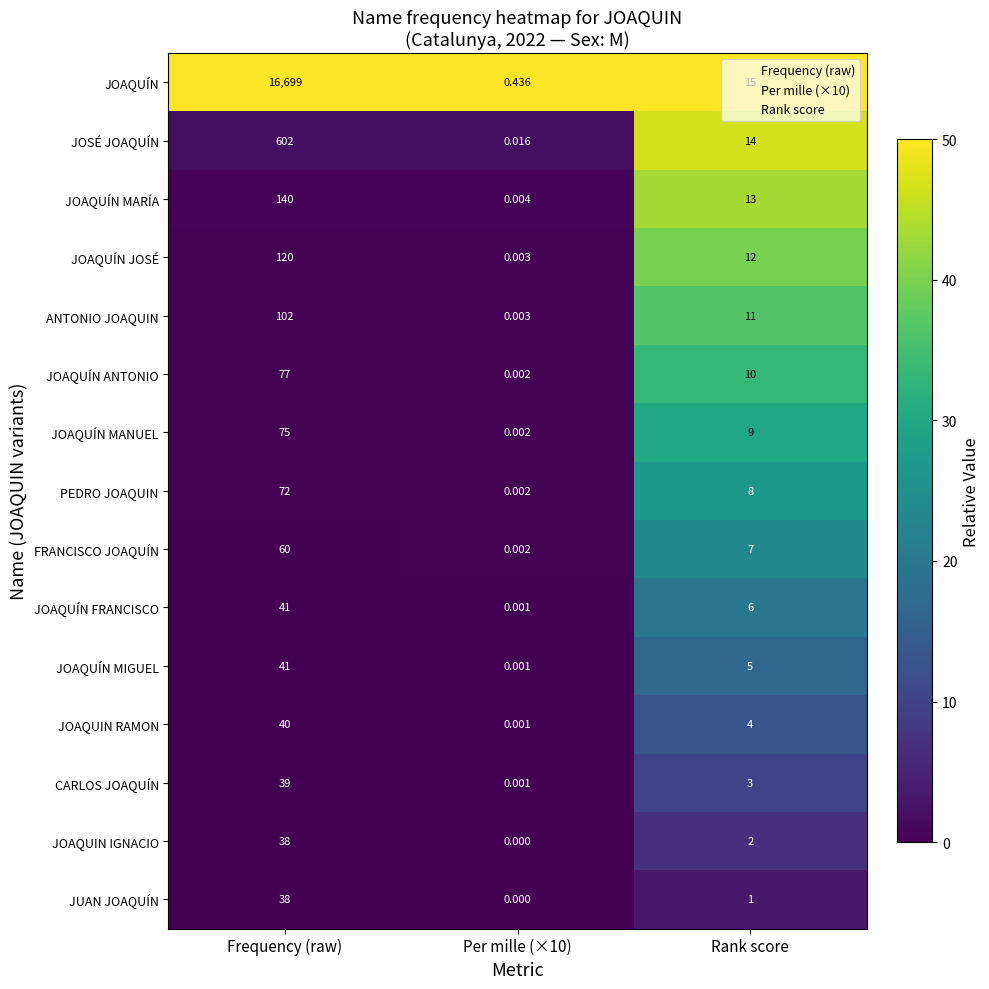

Which series has the widest spread of values?

JOAQUÍN